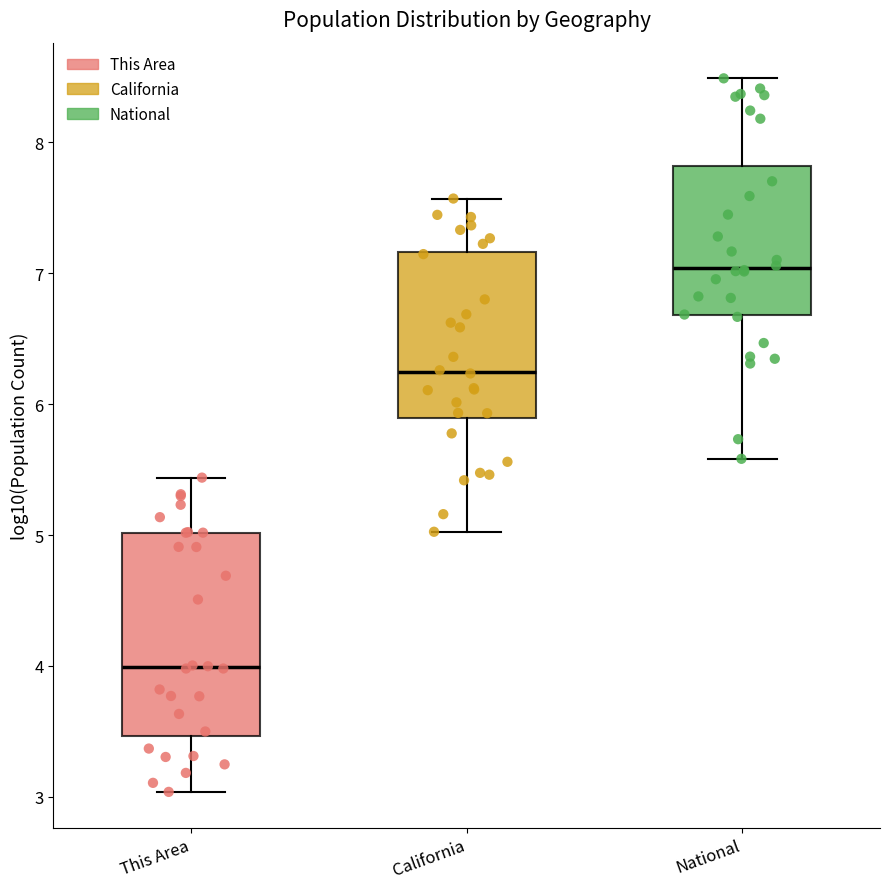

Reading left to right, read every box against the y-axis: the position of its median line, the range the box covers, and the ends of its whiskers. The values are not printed on the chart, so give them approximately, as read against the axis.

This Area: median 4.0, box 3.5 to 5.0, whiskers 3.0 to 5.4
California: median 6.2, box 5.9 to 7.2, whiskers 5.0 to 7.6
National: median 7.0, box 6.7 to 7.8, whiskers 5.6 to 8.5